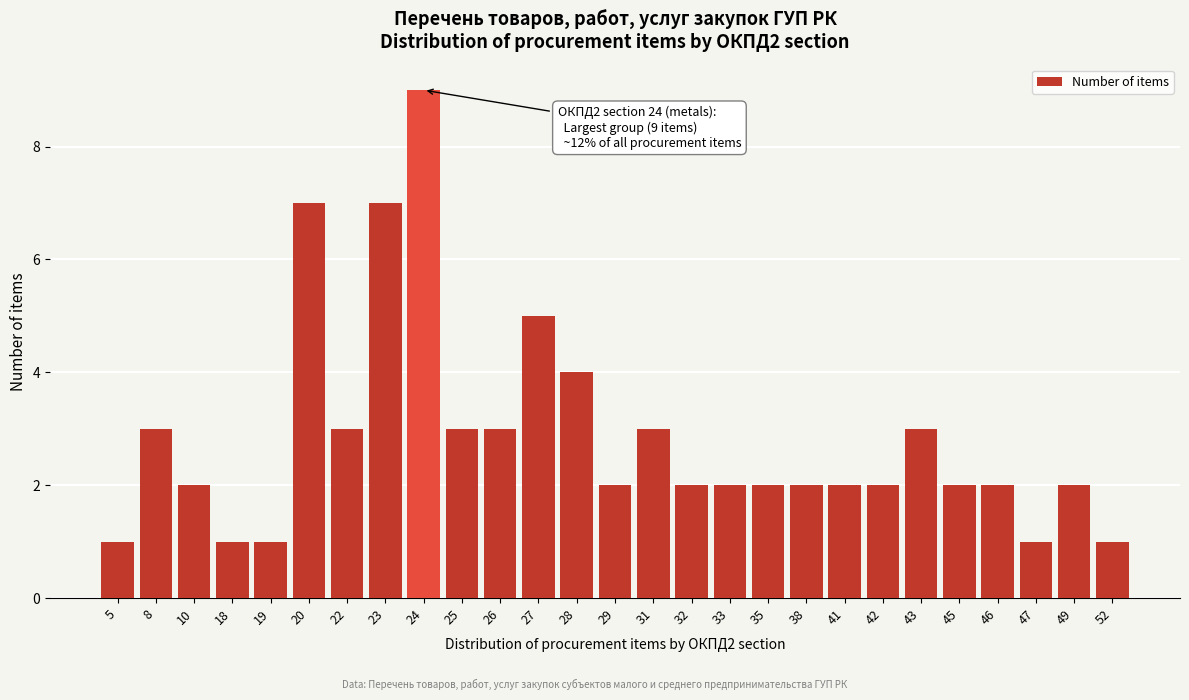

Reading right to left, list all the values displayed in this chart.

1	2	1	2	2	3	2	2	2	2	2	2	3	2	4	5	3	3	9	7	3	7	1	1	2	3	1